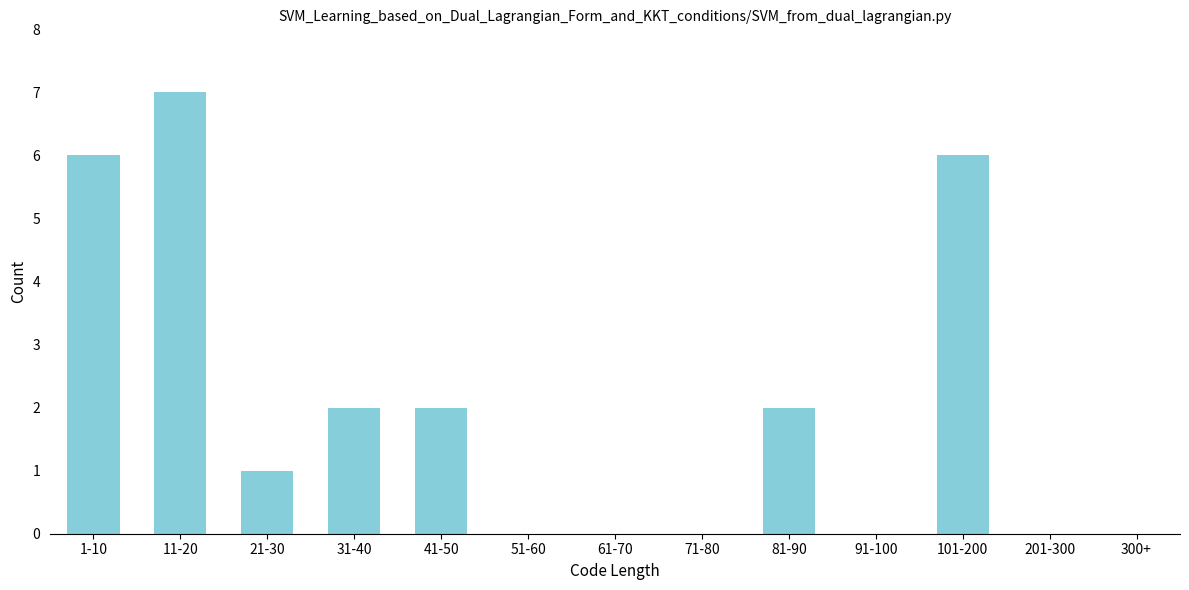

Reading left to right, what are all the values shown in this chart?

1-10=6	11-20=7	21-30=1	31-40=2	41-50=2	51-60=0	61-70=0	71-80=0	81-90=2	91-100=0	101-200=6	201-300=0	300+=0